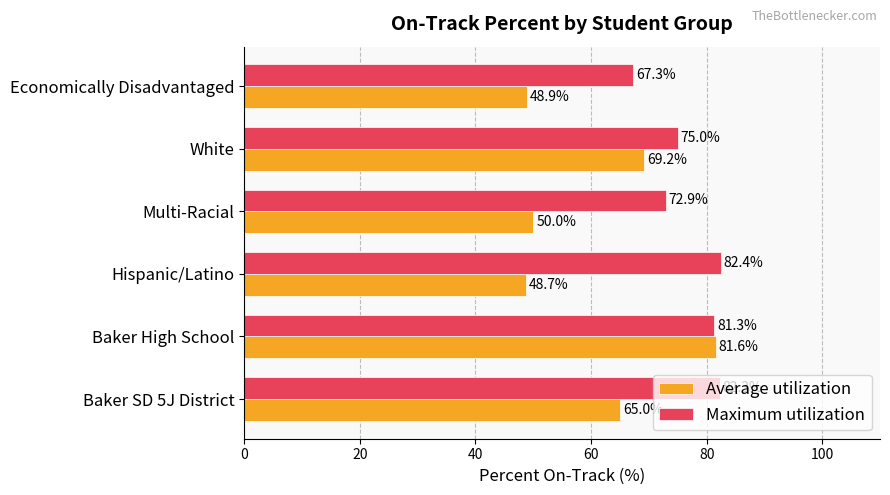

Between Baker High School and White, which series saw the biggest shift?

Average utilization